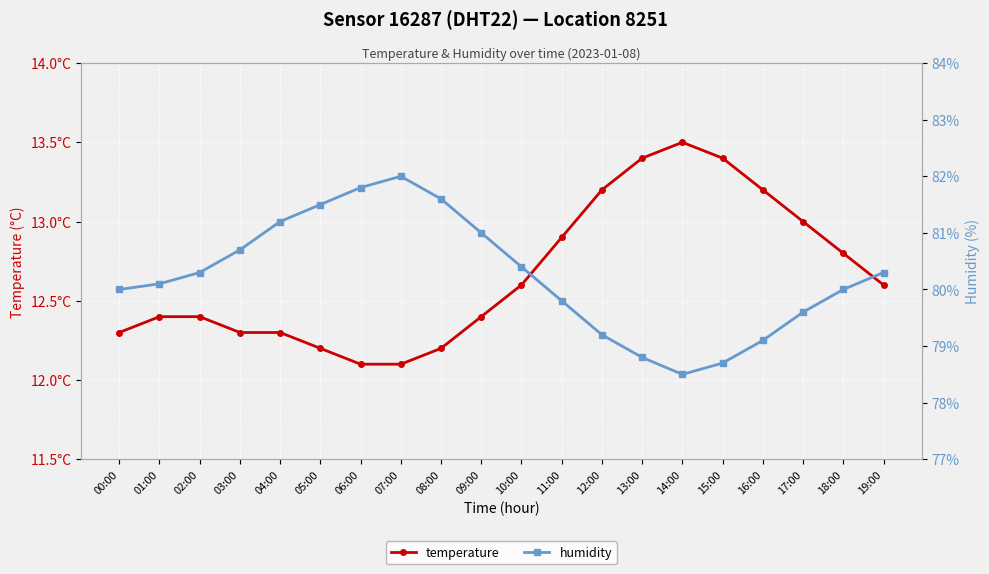

What are all the series names shown in the legend?

temperature, humidity